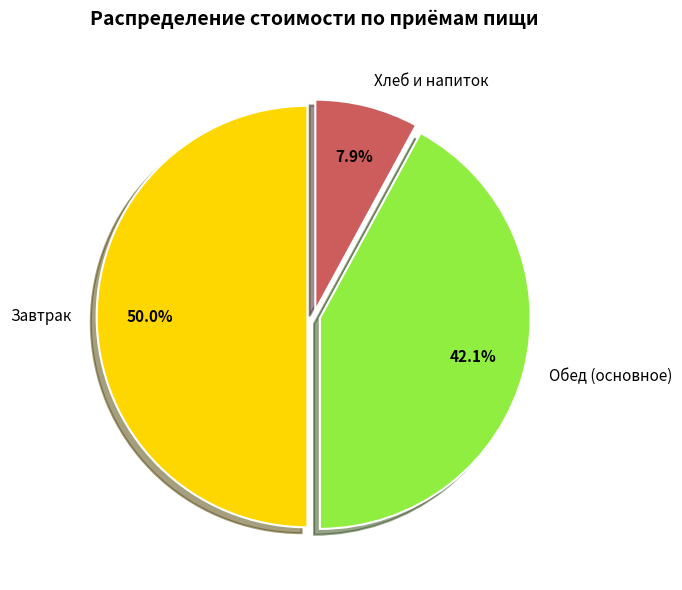

Between Обед (основное) and Хлеб и напиток, which is larger?

Обед (основное)